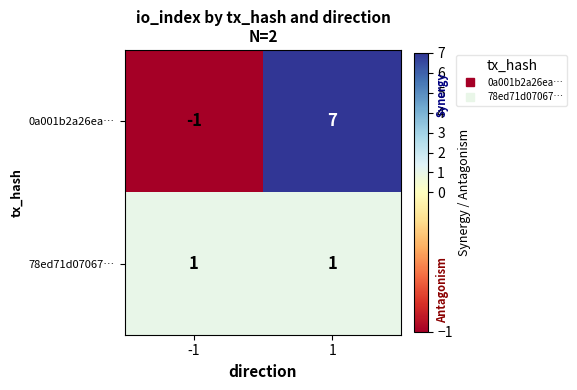

Rank the series by their average value, from highest to lowest.

0a001b2a26ea…, 78ed71d07067…